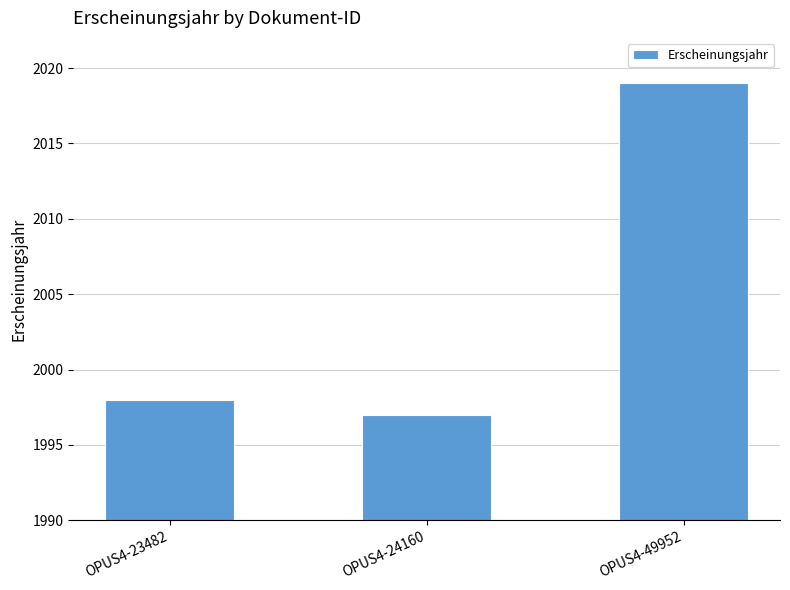

The value at OPUS4-24160 is 885. True or false?

False